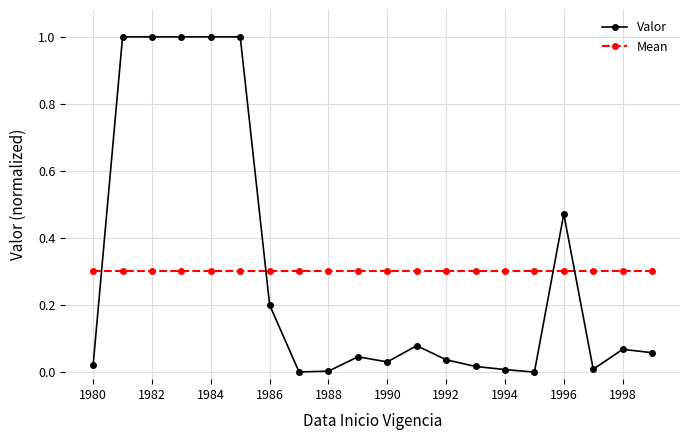

What is the greatest value displayed?

1.0